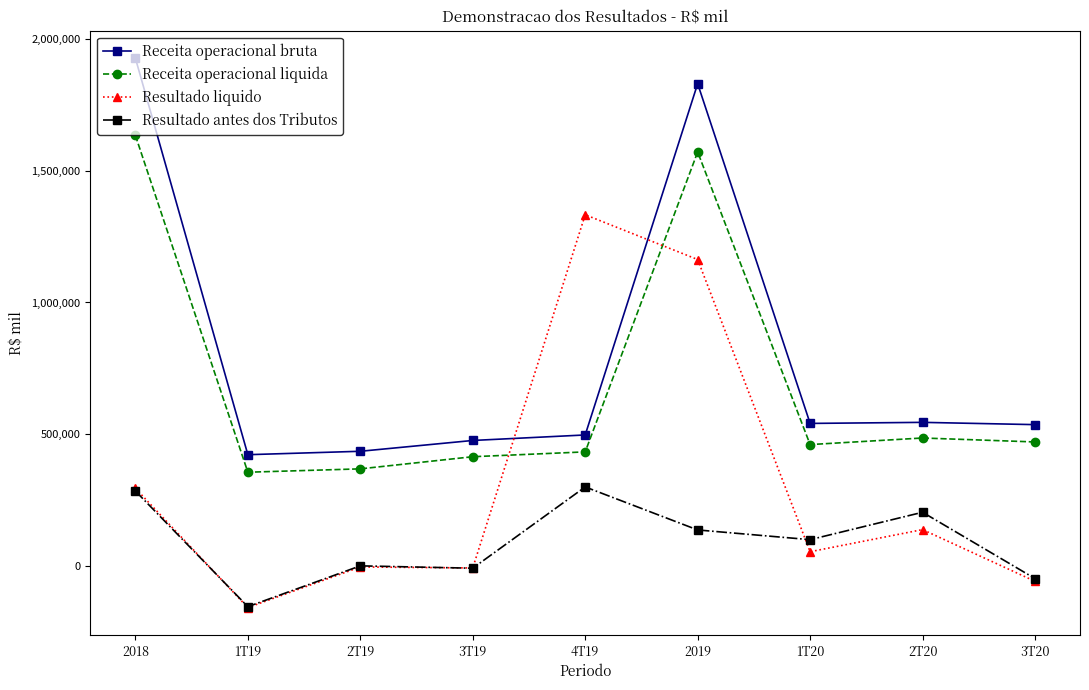

What is the total value across all series at 2T19?

799629